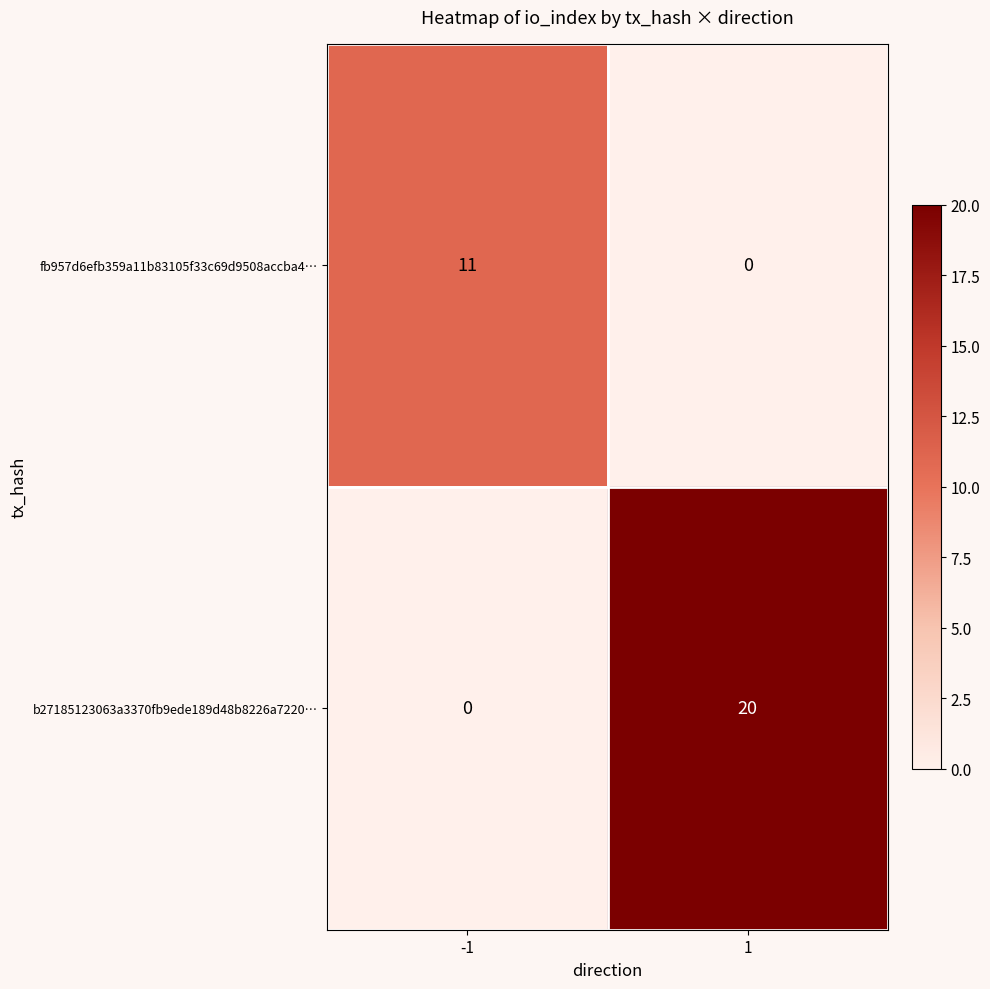

What is the maximum value shown in the chart?

20